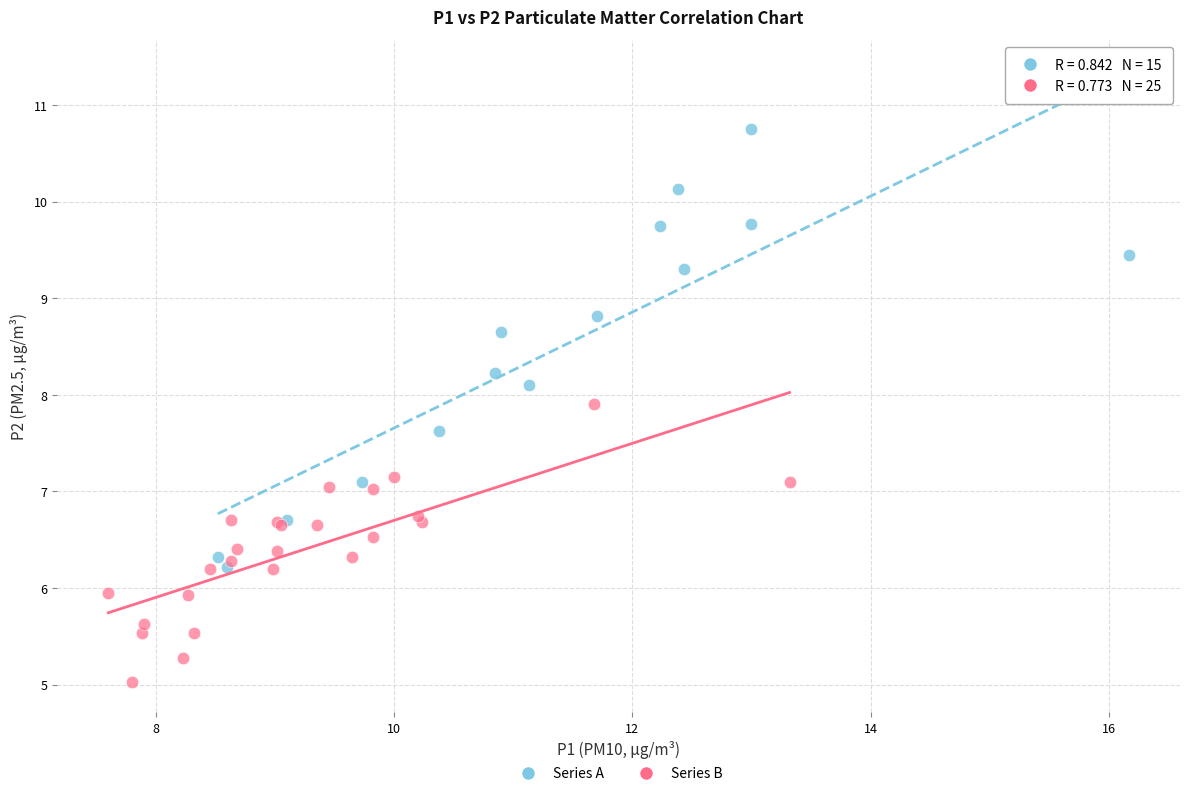

Which series contains the highest Y value?

Series A